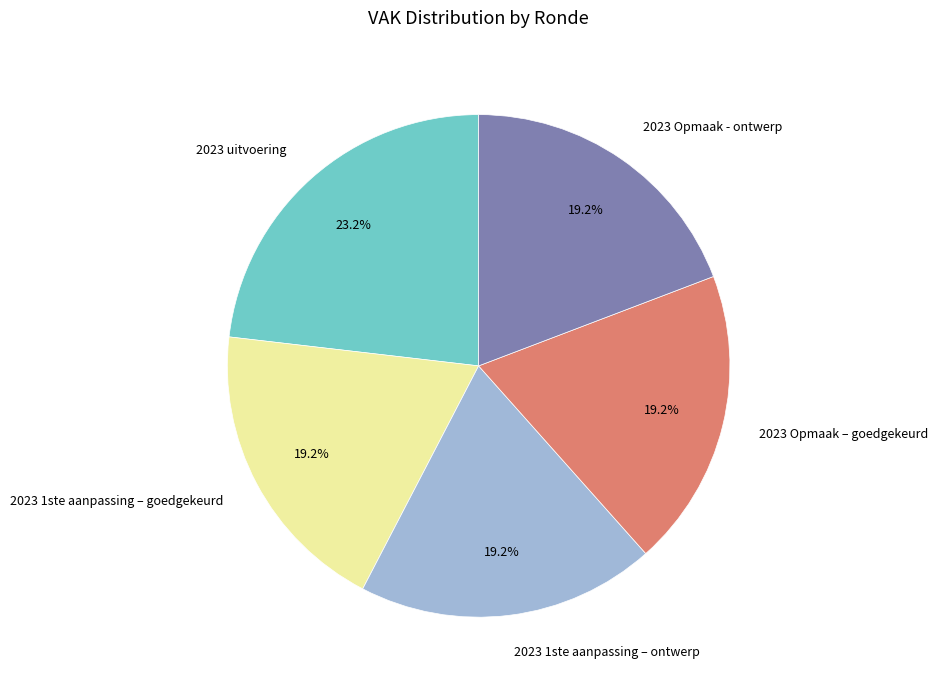

Count the number of slices in the pie.

5